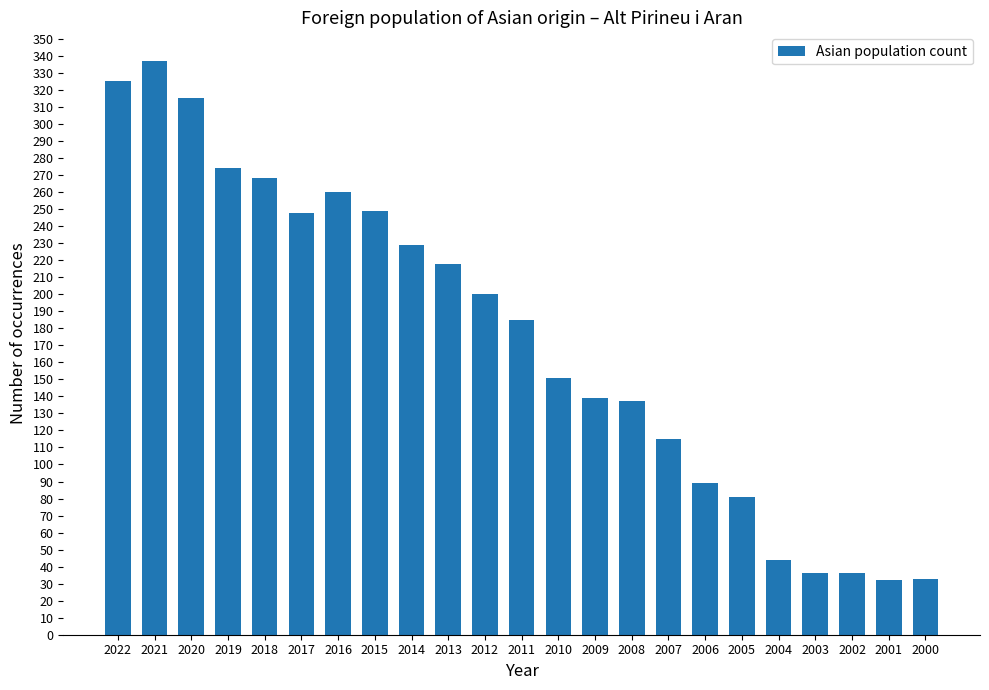

What value does the data have at 2016, to the nearest 10?

260